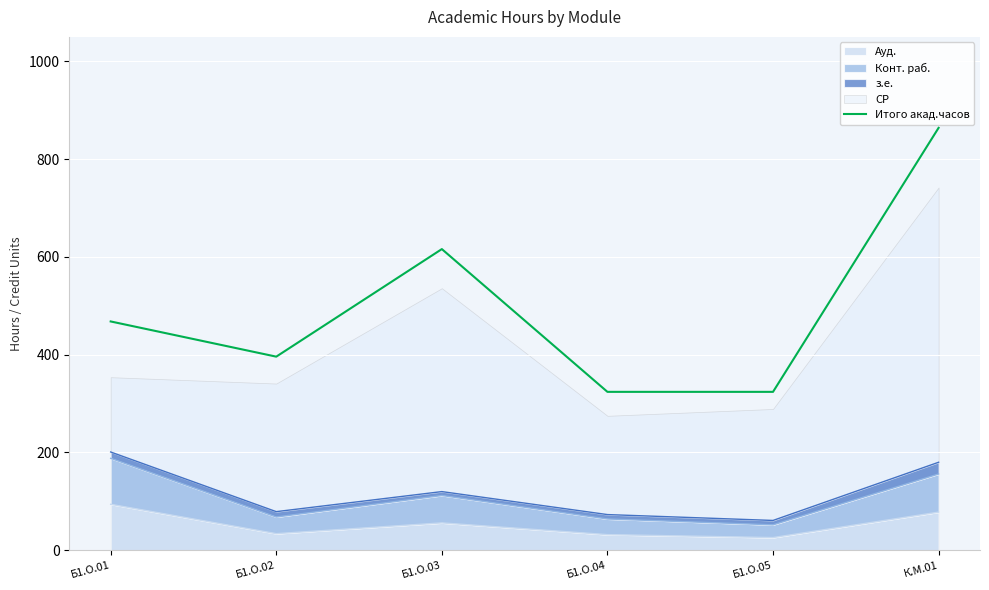

What value does the data have at Б1.О.04, to the nearest 100?

300